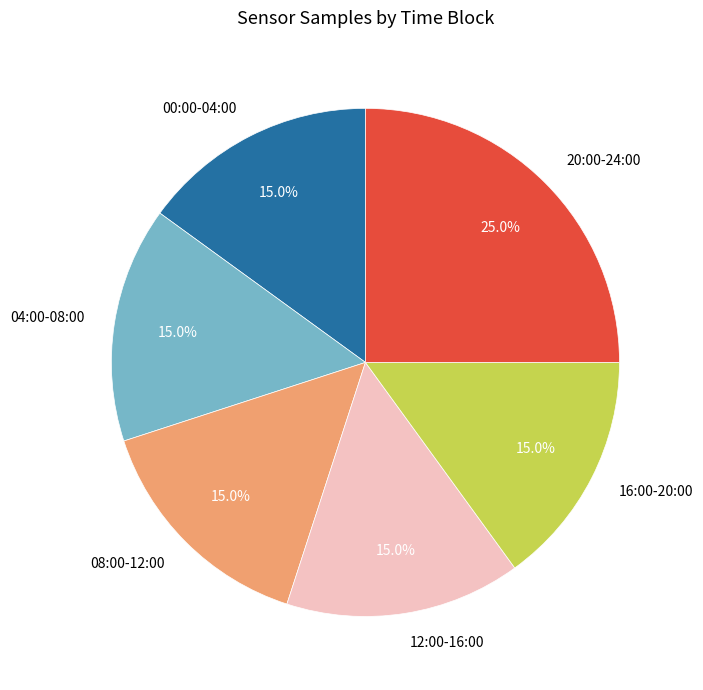

Which has a higher value, 20:00-24:00 or 16:00-20:00?

20:00-24:00